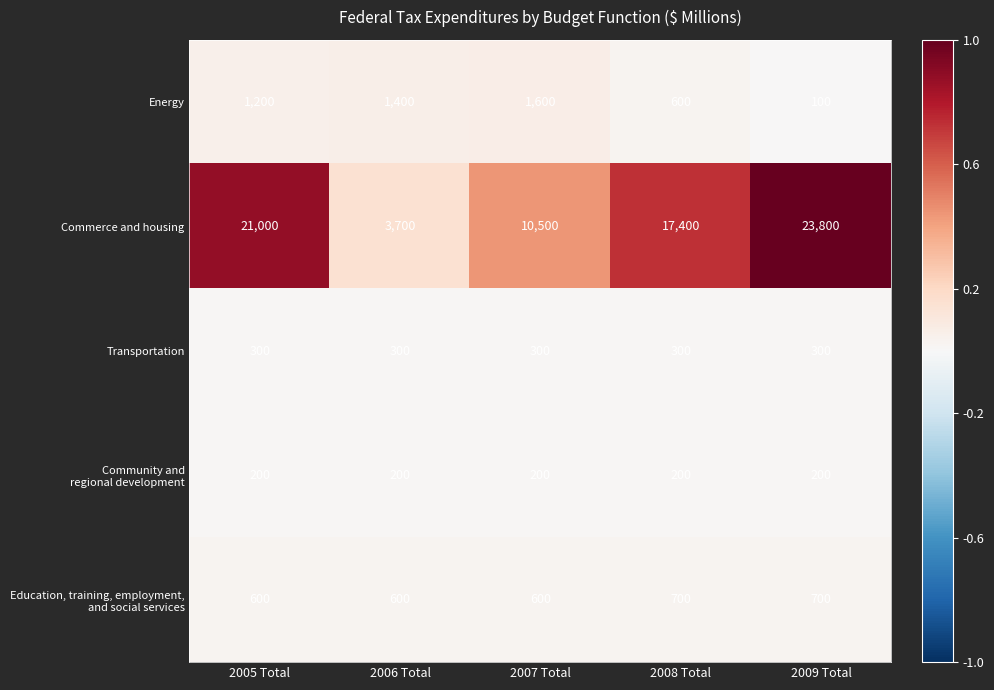

How many Energy values are between 600 and 1400?

3